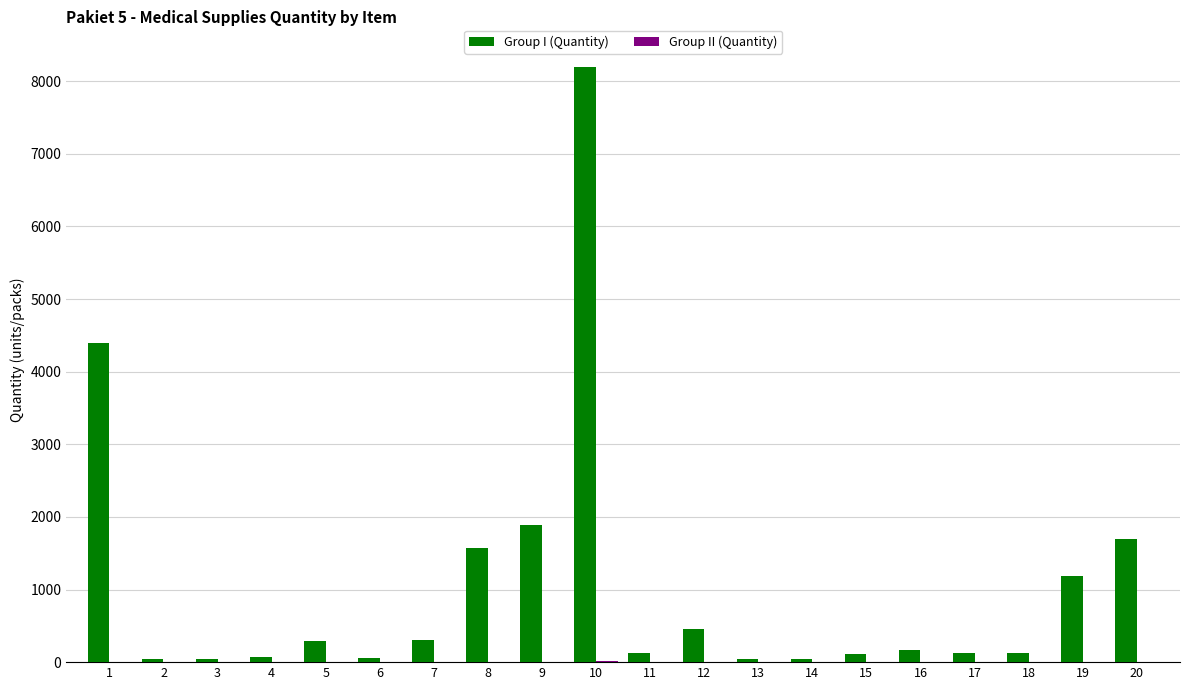

Which series has the largest total across all categories?

Group I (Quantity)